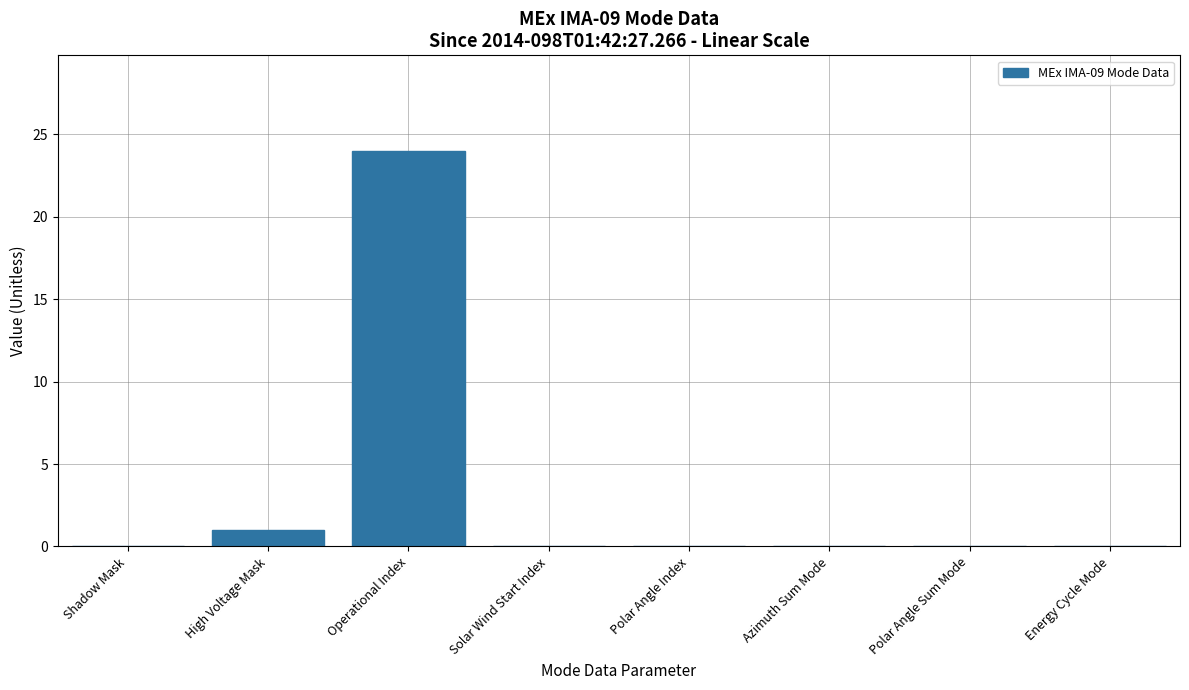

The chart shows a value of 0 at Energy Cycle Mode. True or false?

True